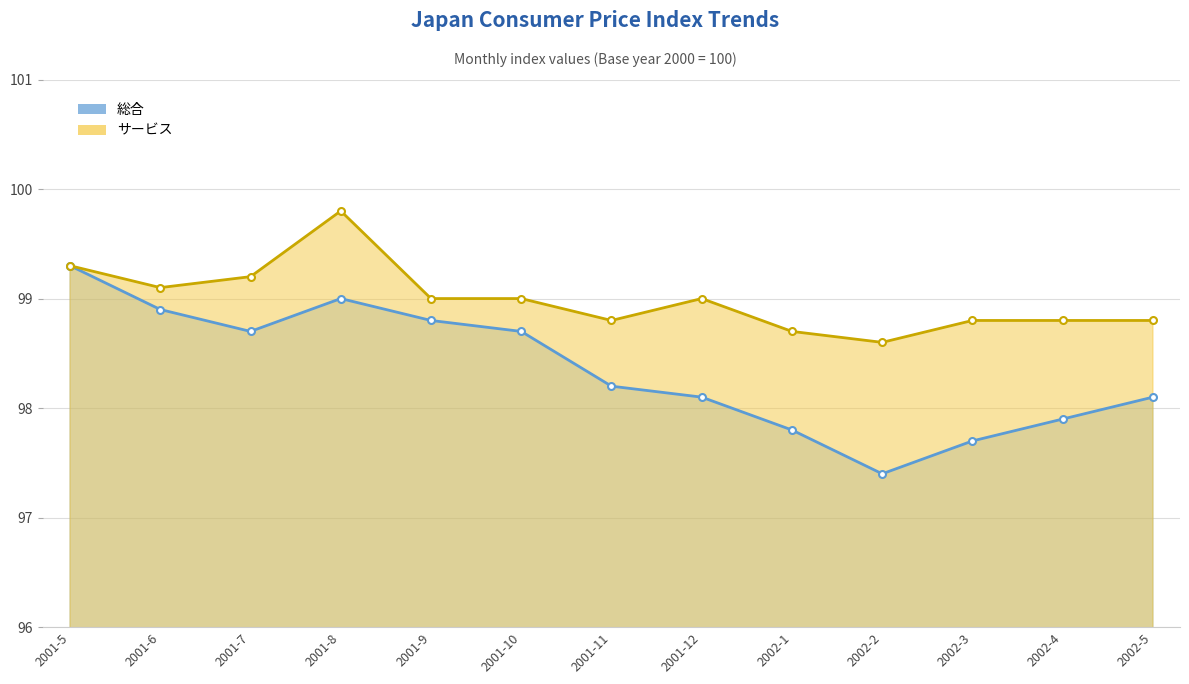

What are all the series names shown in the legend?

総合, サービス